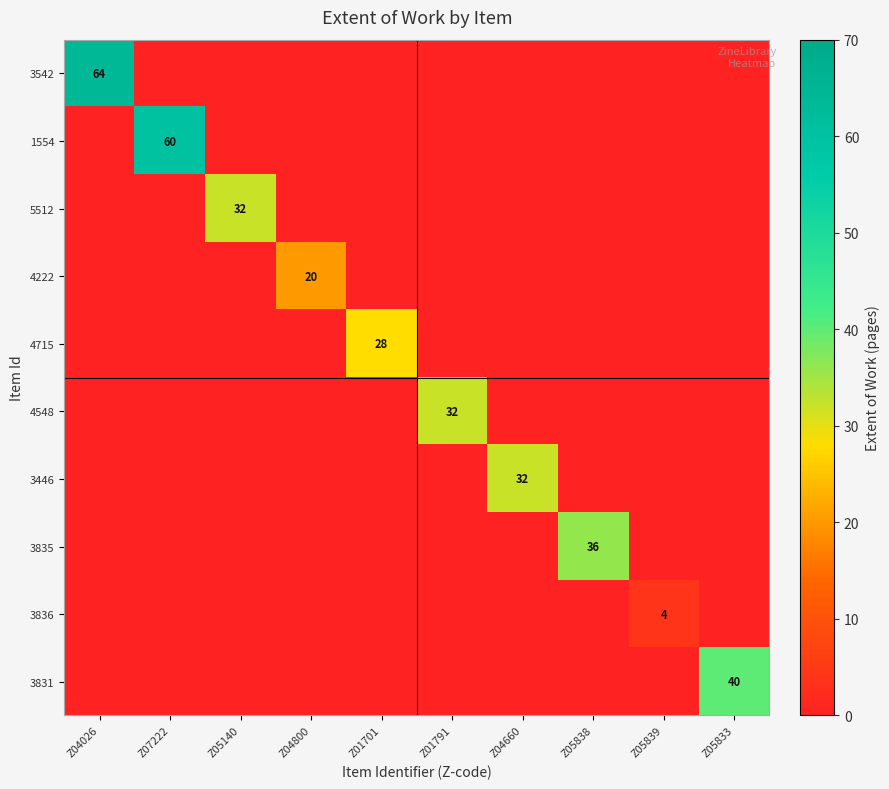

The 4715 series shows 28 at Z01701. True or false?

True